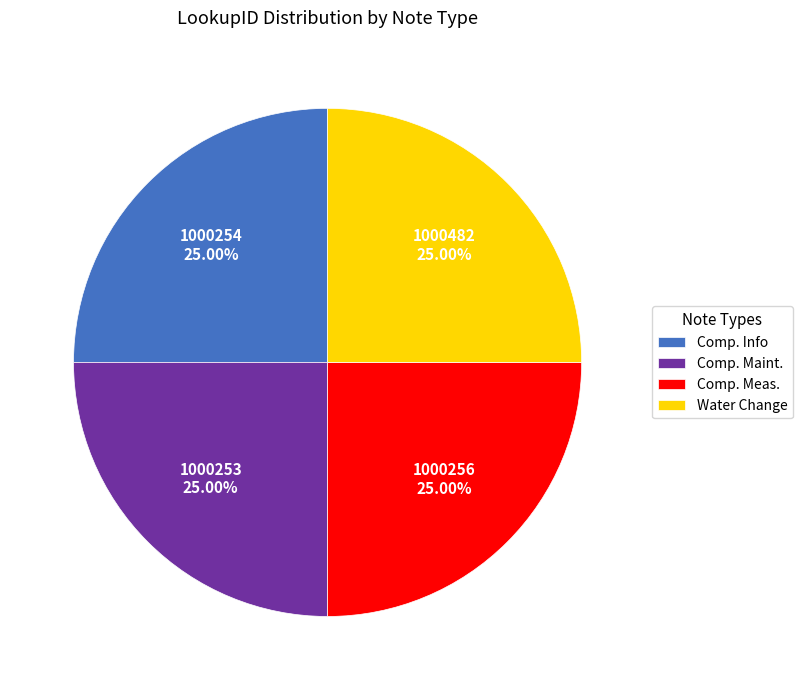

What is the ratio of the value at Comp. Info to the value at Comp. Maint.?

1.0